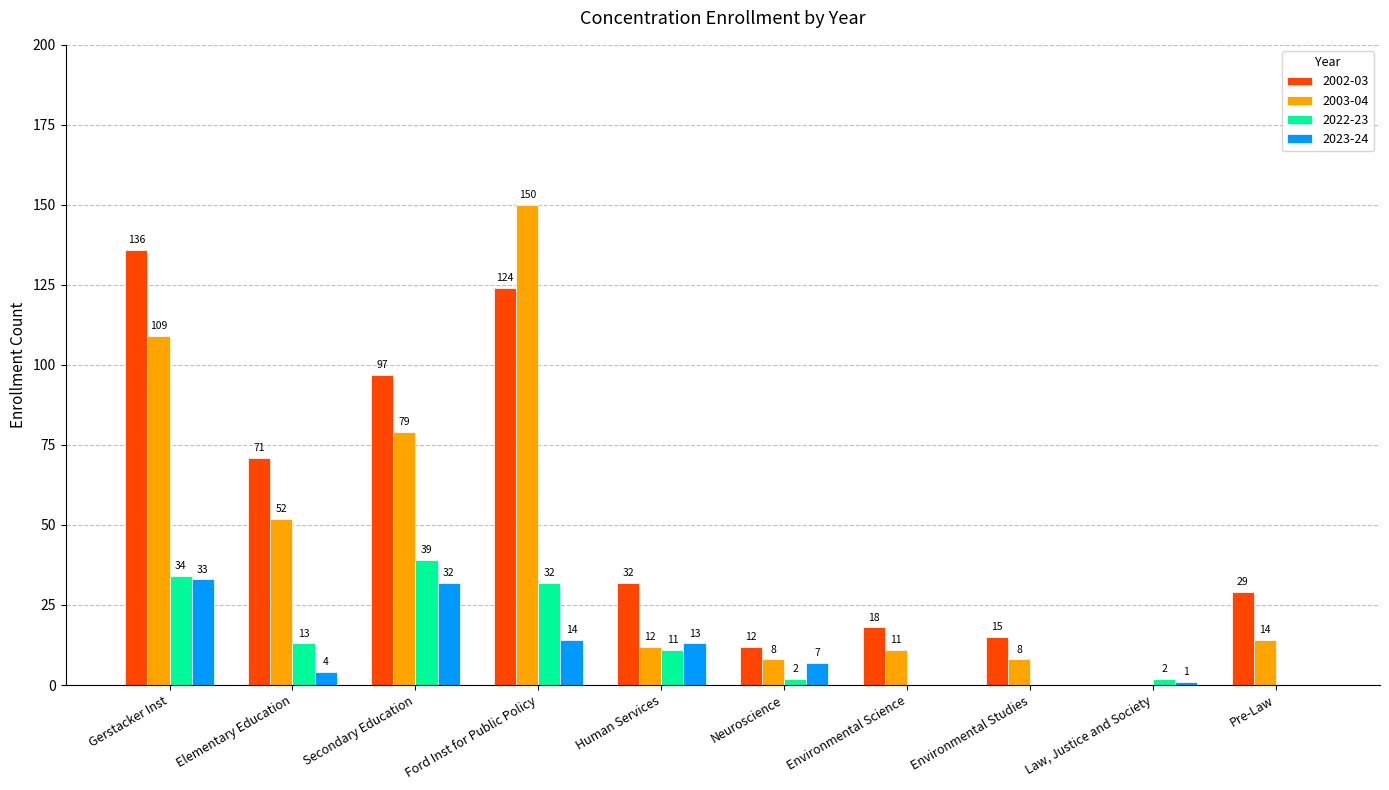

Which series has the widest spread of values?

2003-04